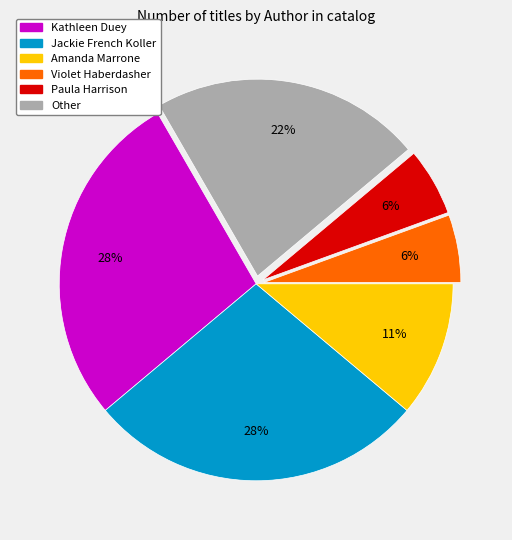

Is there a majority slice in this chart?

No